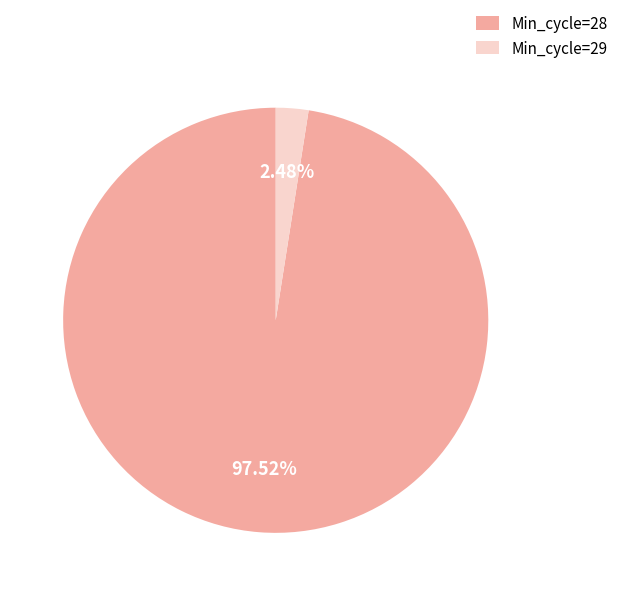

What percentage do Min_cycle=28 and Min_cycle=29 together represent?

100.0%